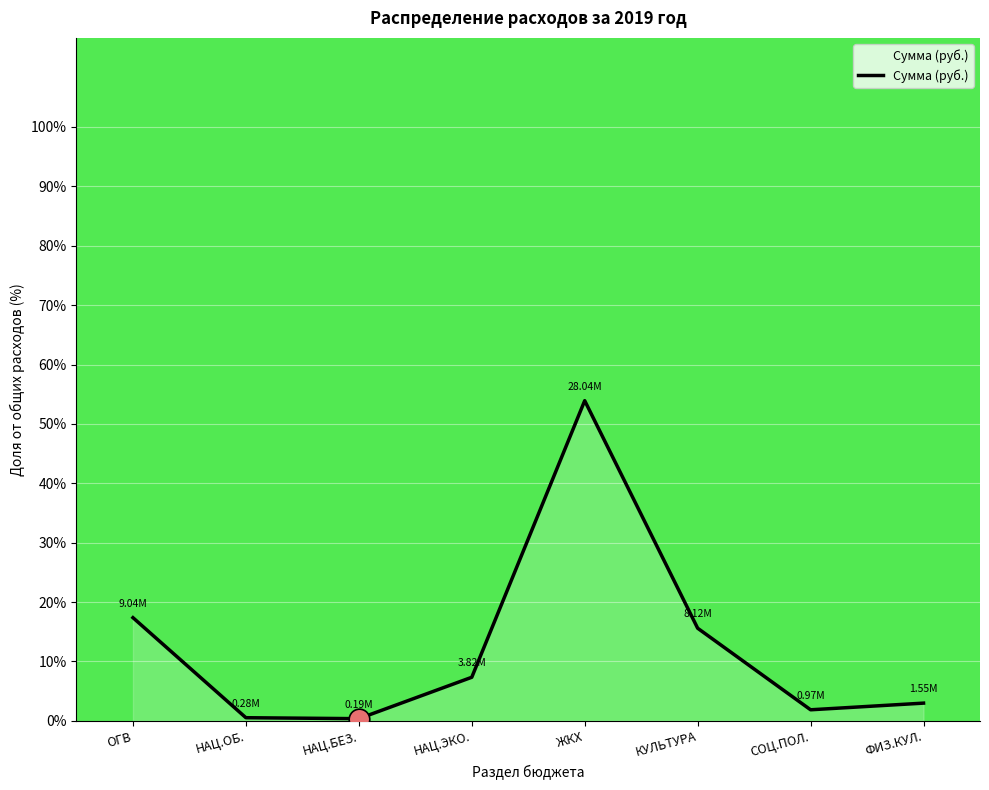

What is the change in value from НАЦ.ОБ. to СОЦ.ПОЛ.?

+1.3